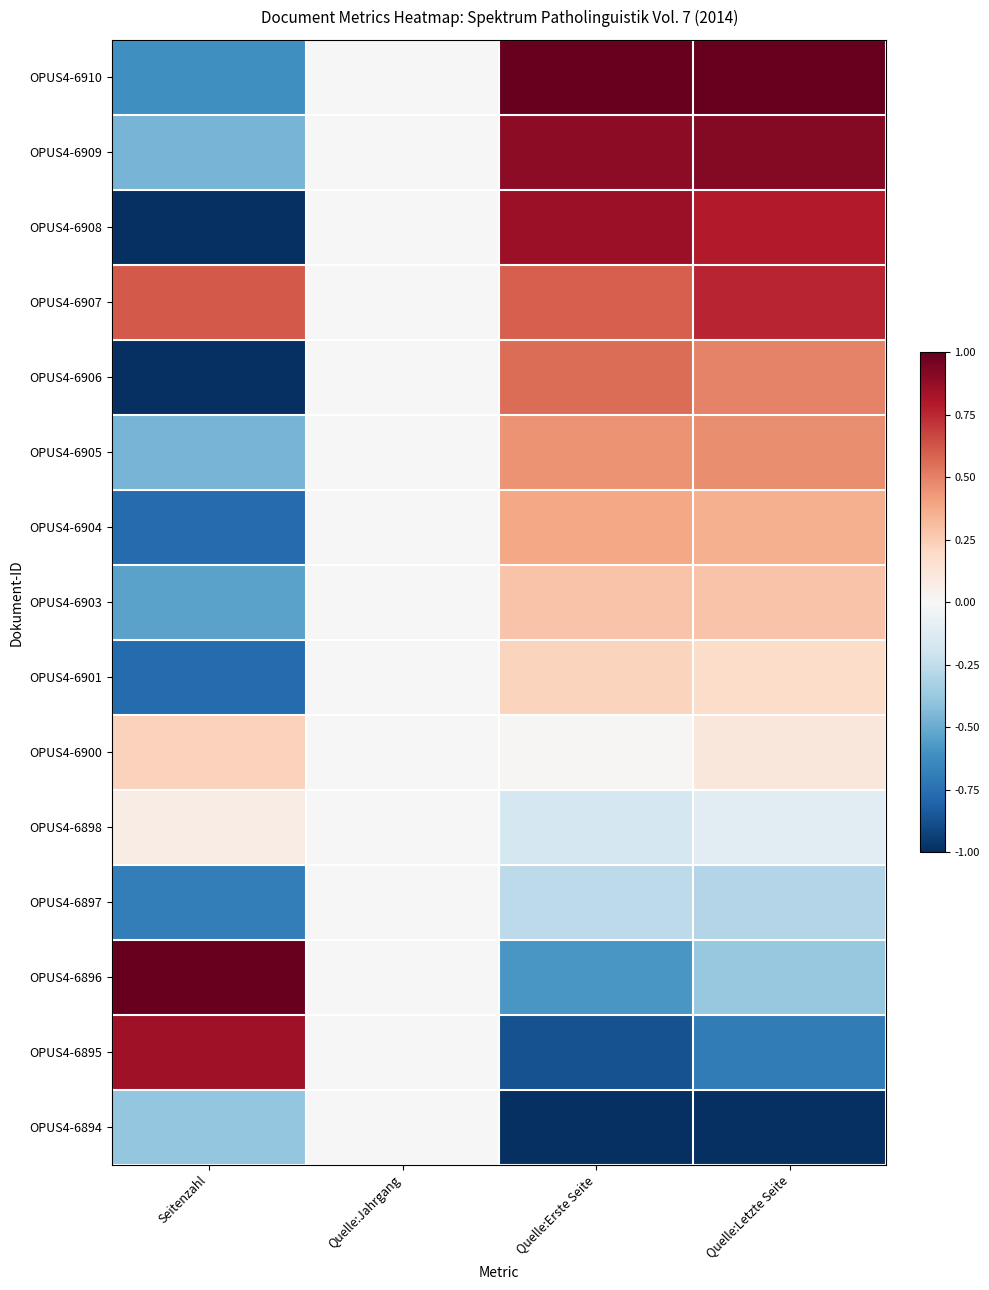

Count the number of categories in the chart.

4